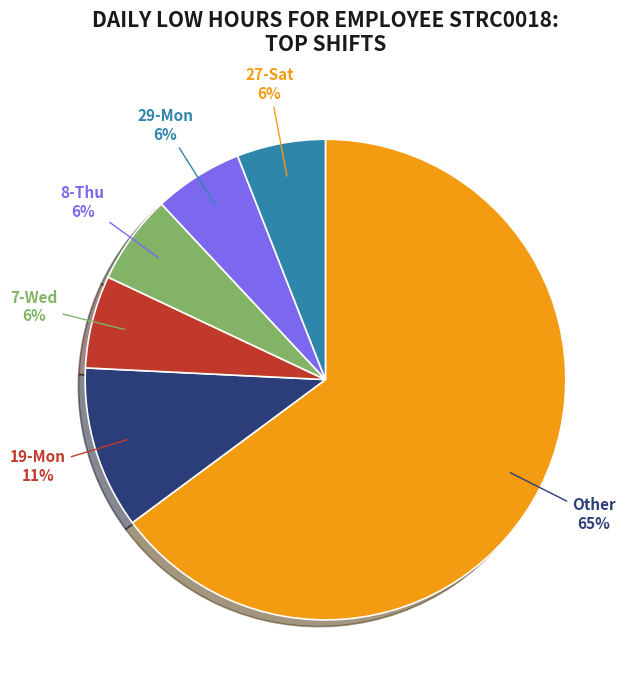

Is it true that 29-Mon is 1% of the pie?

False